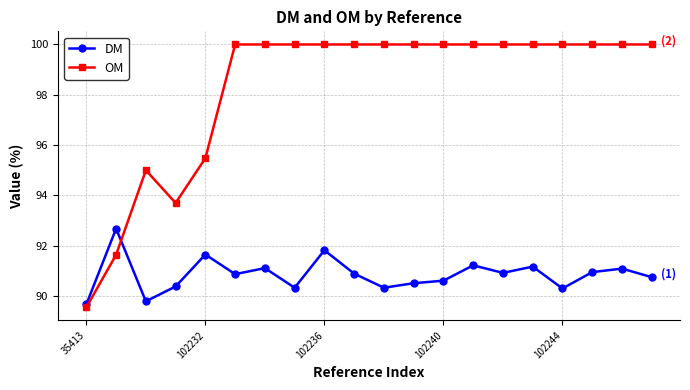

True or false: DM and OM cross at least once.

True